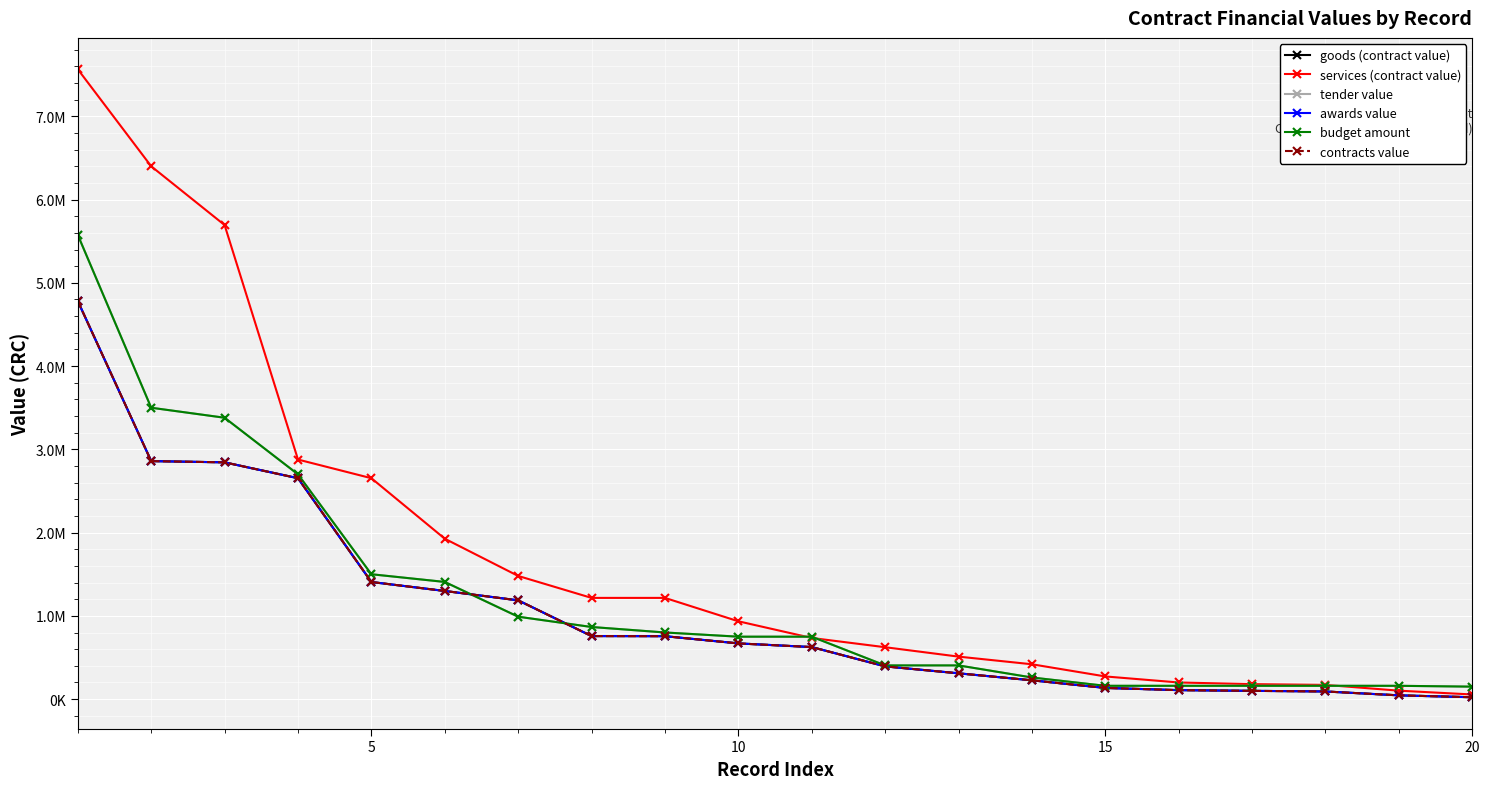

Does the chart have visible grid lines?

Yes